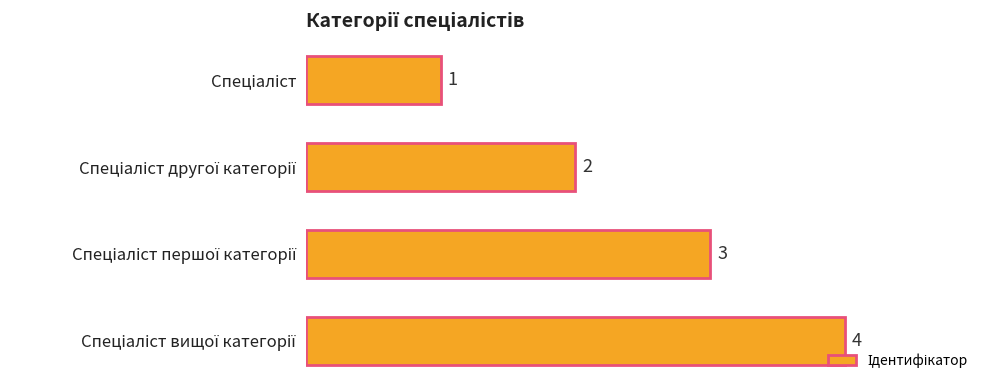

What is the sum of all values?

10